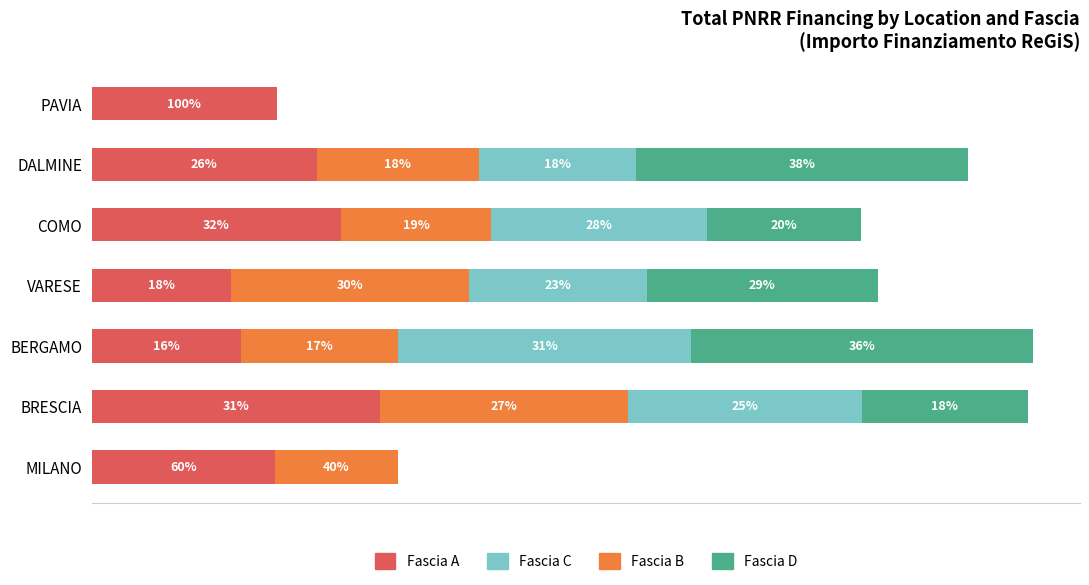

What is the sum of all Fascia B values?

317594.8